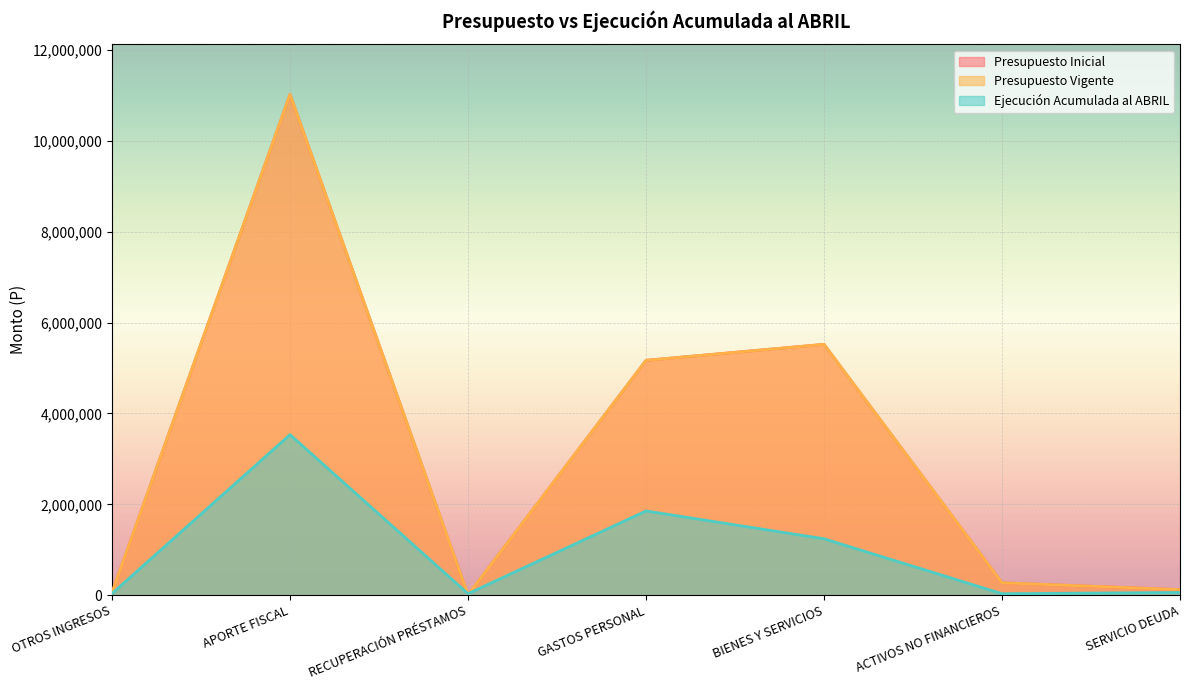

Between which two adjacent categories do Ejecución Acumulada al ABRIL and Presupuesto Inicial first intersect?

APORTE FISCAL and RECUPERACIÓN PRÉSTAMOS